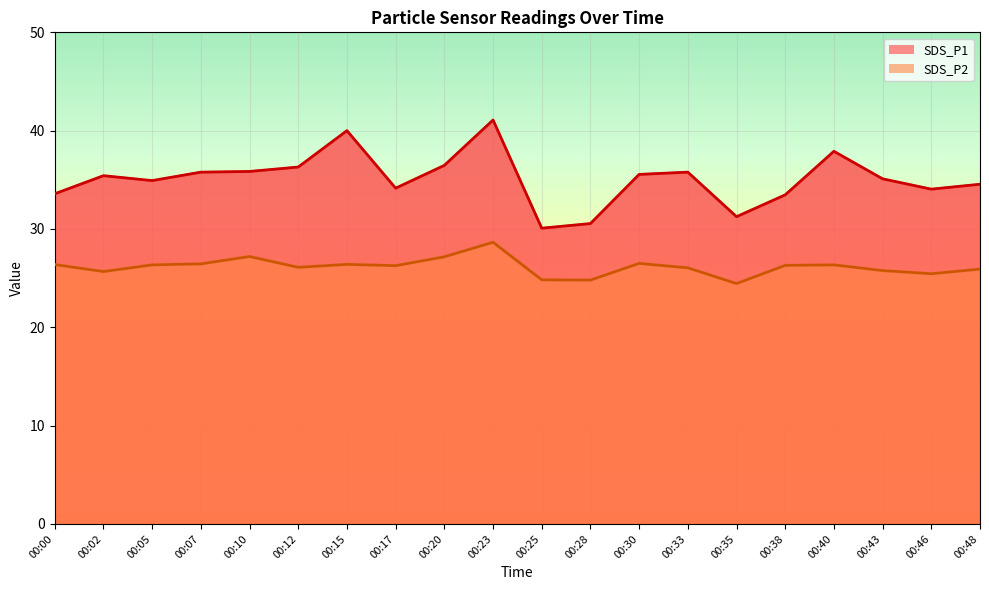

What is the sum of all SDS_P2 values?

523.1